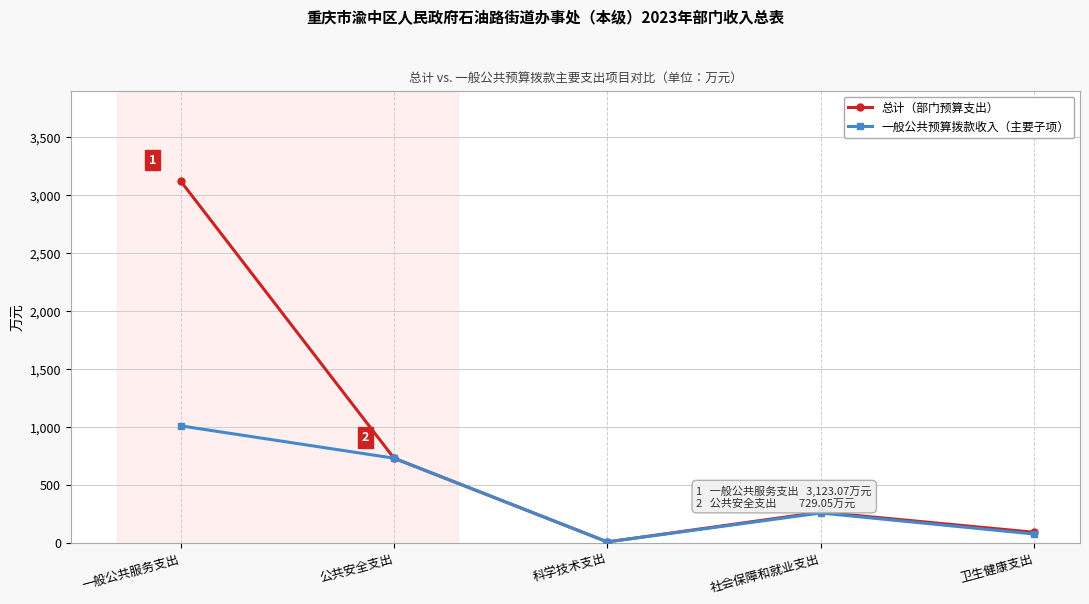

How many values in the 一般公共预算拨款收入（主要子项） series are below 255?

2